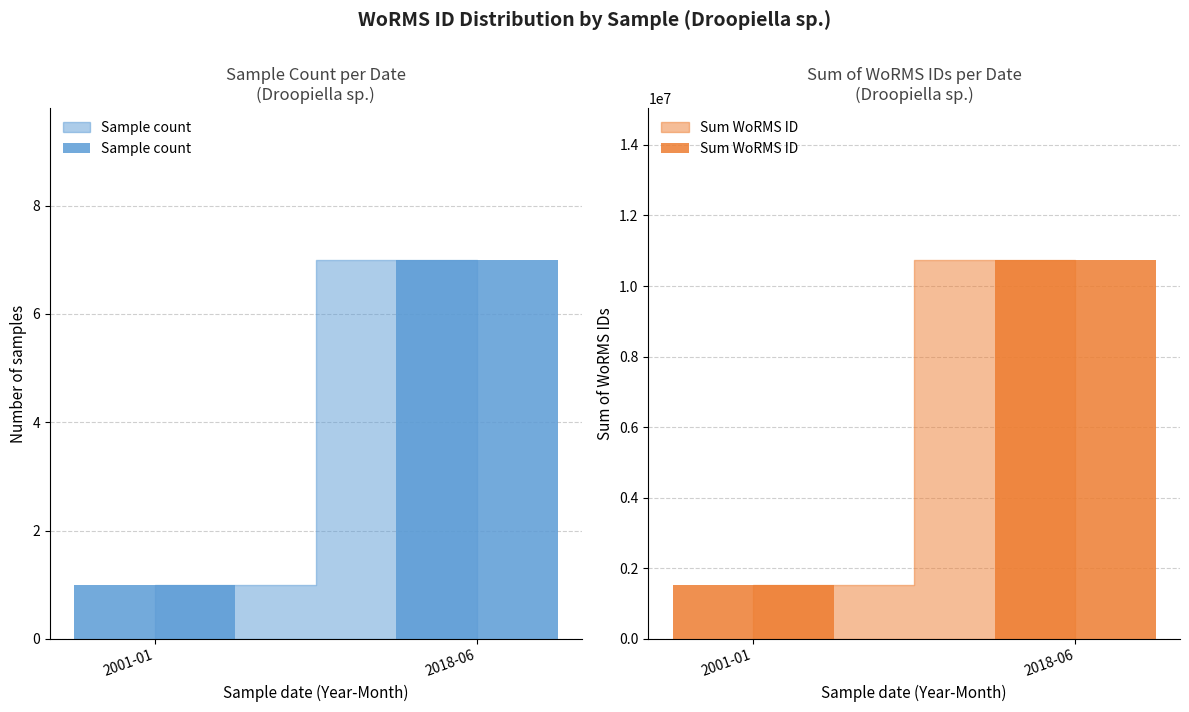

The value of Sum WoRMS ID at 2018-06 is 10744538. True or false?

True